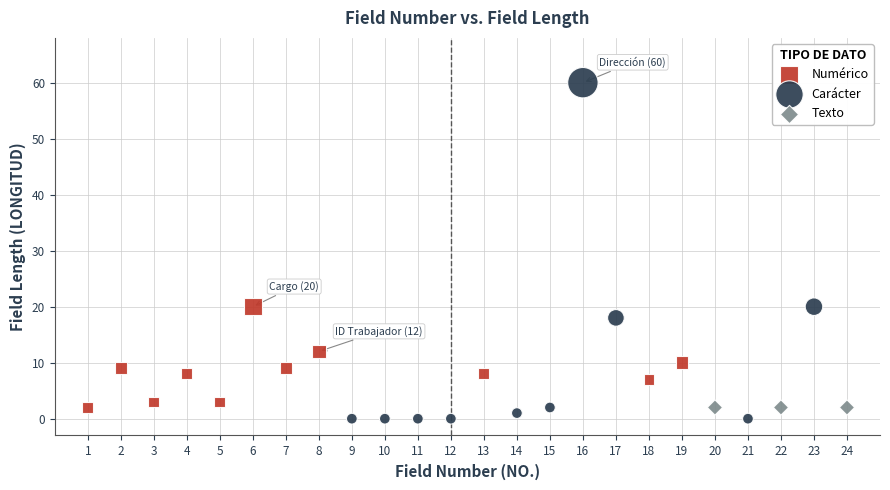

Which series reaches the maximum Y coordinate?

Carácter